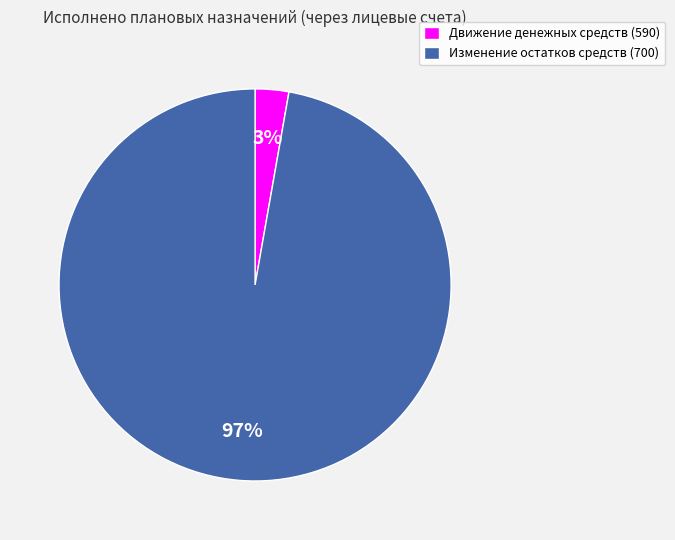

Which slice is the largest?

Изменение остатков средств (700)